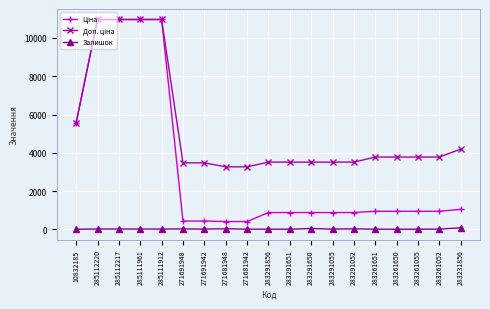

True or false: Залишок has a value of 7.0 at 283261055.

True